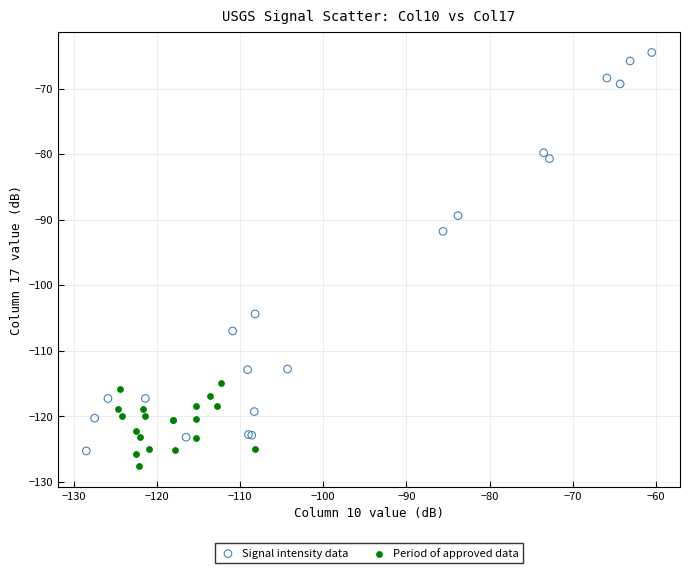

What are all the series names shown in the legend?

Signal intensity data, Period of approved data